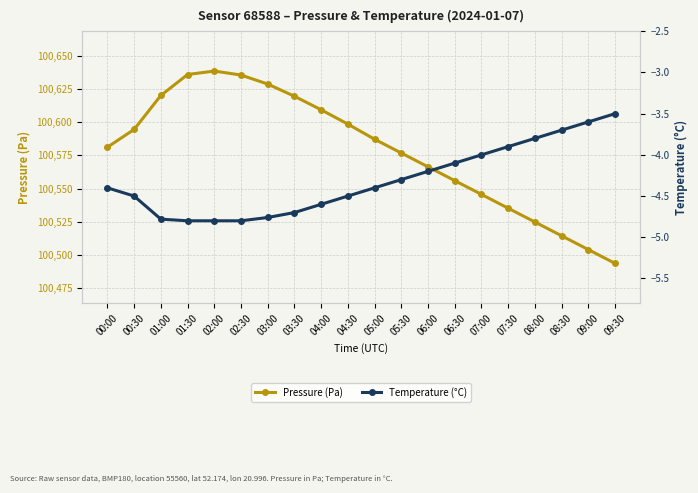

What is the difference between the highest and lowest values at 07:30?

100539.1